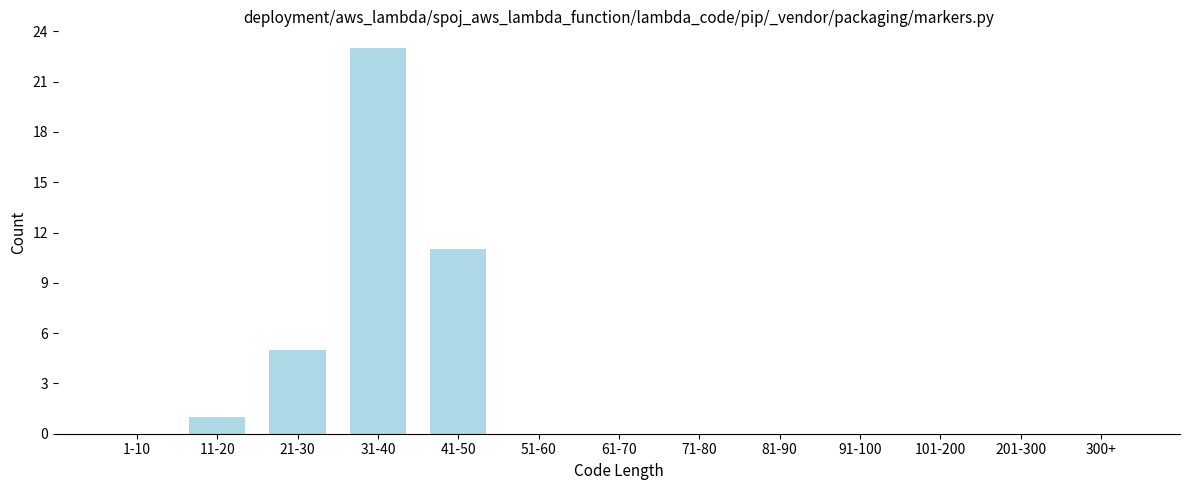

Reading left to right, what are all the values shown in this chart?

1-10=0	11-20=1	21-30=5	31-40=23	41-50=11	51-60=0	61-70=0	71-80=0	81-90=0	91-100=0	101-200=0	201-300=0	300+=0